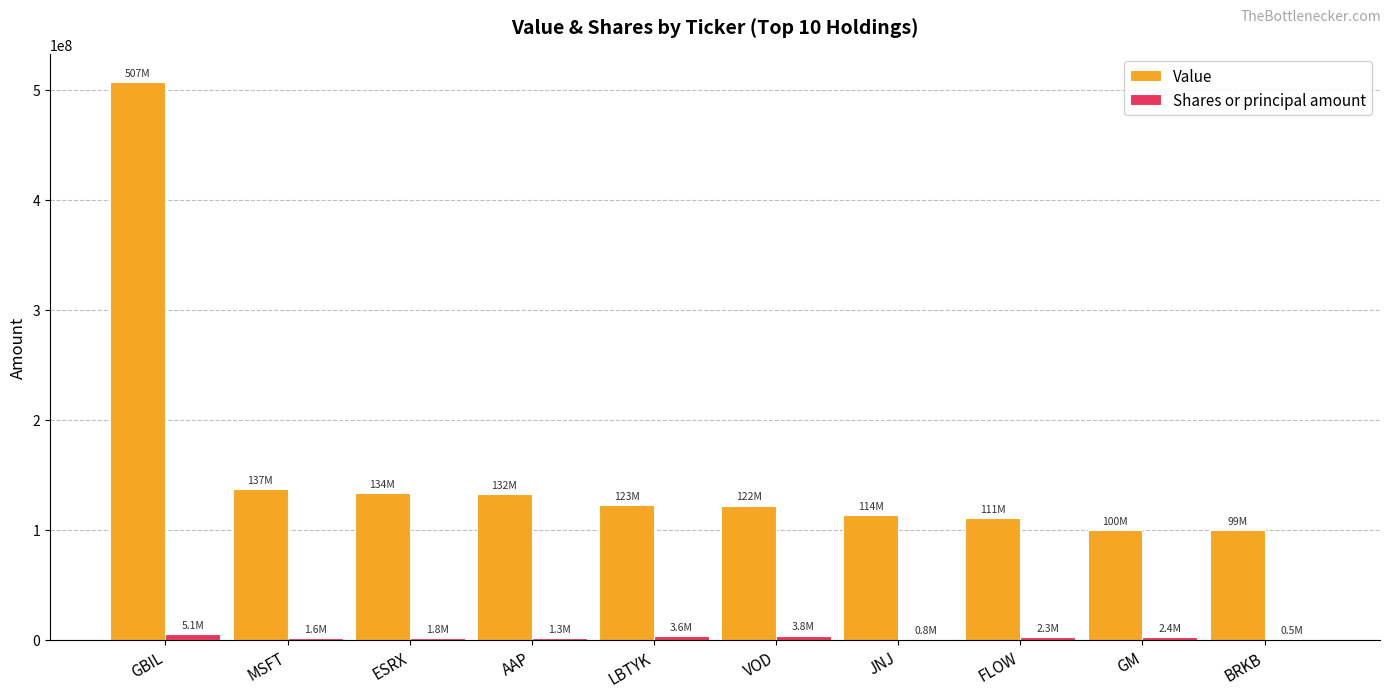

The Value series shows 122739000 at LBTYK. True or false?

True